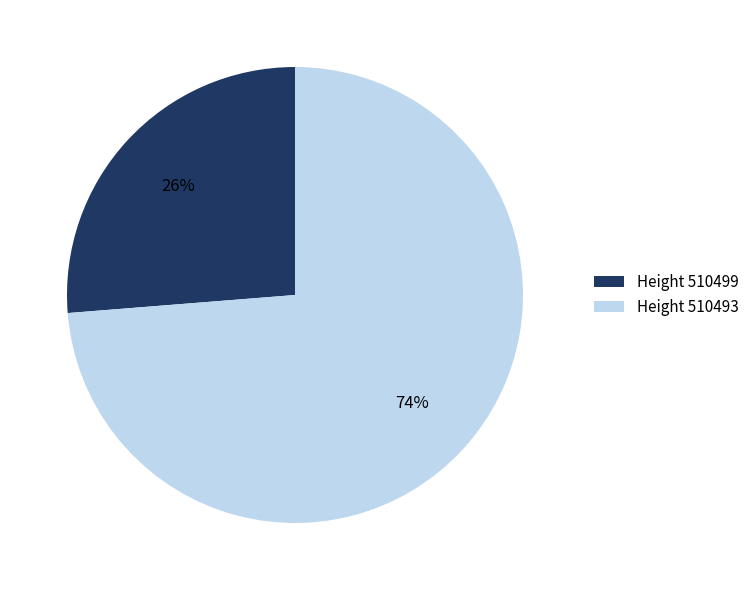

Combined, do Height 510499 and Height 510493 account for over 50%?

Yes